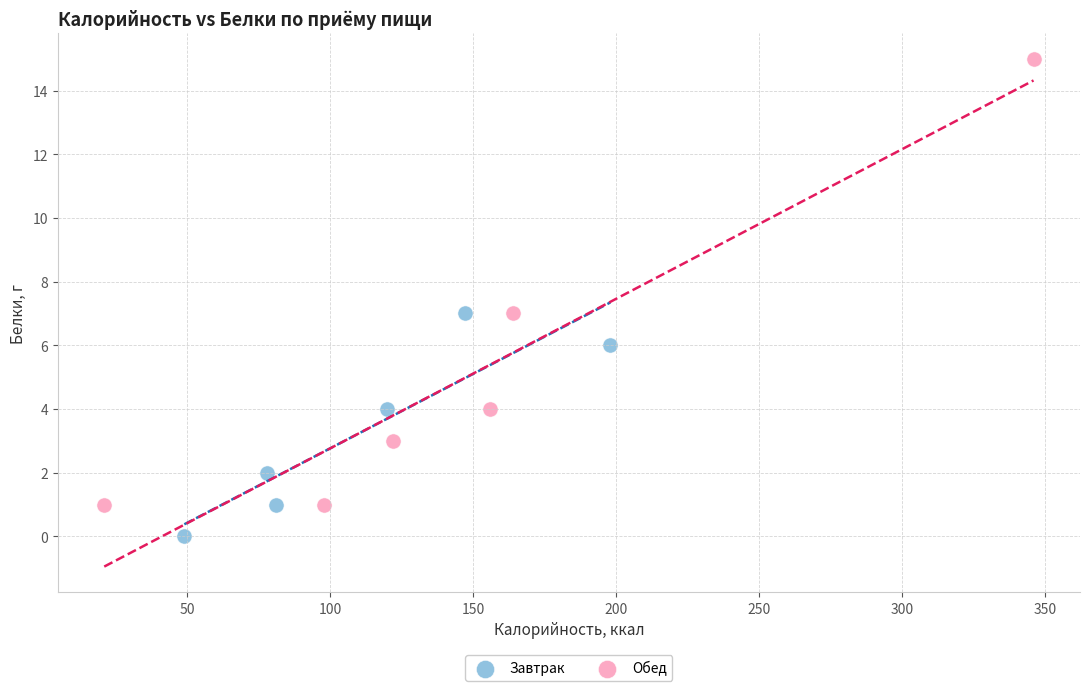

Which series reaches the maximum Y coordinate?

Обед